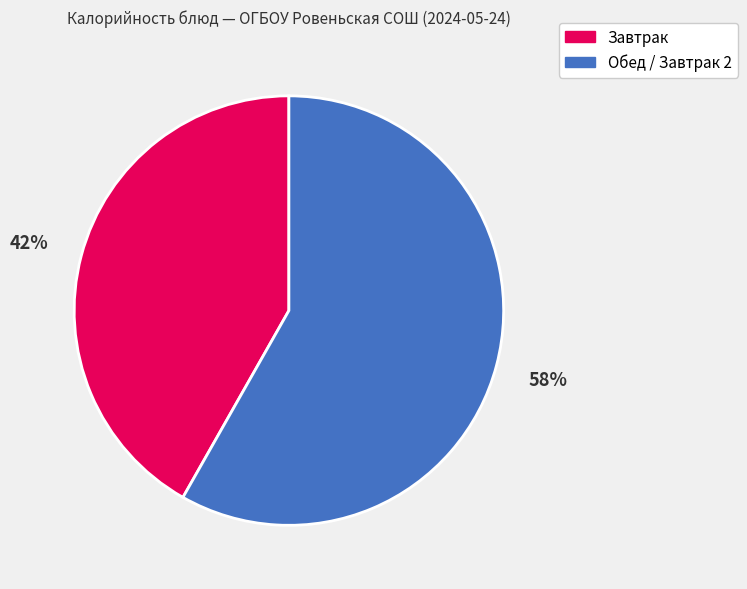

Does any single category account for the majority?

Yes